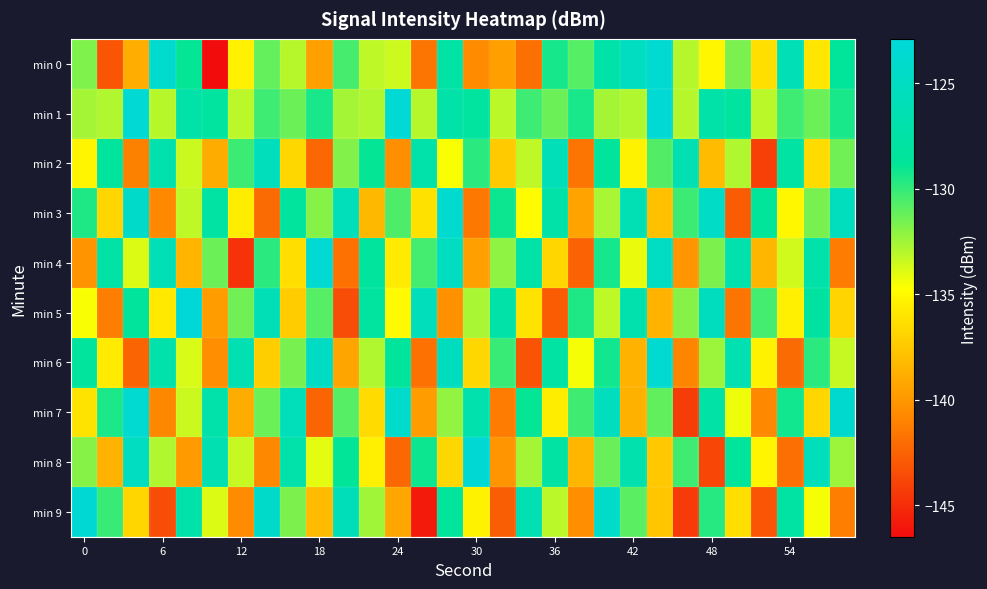

At which category is the sum across all series the highest?

20